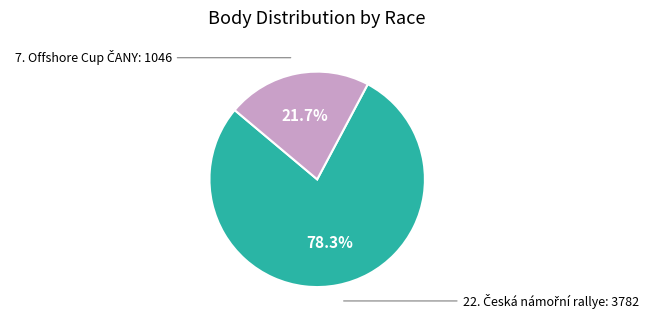

Count the number of slices in the pie.

2